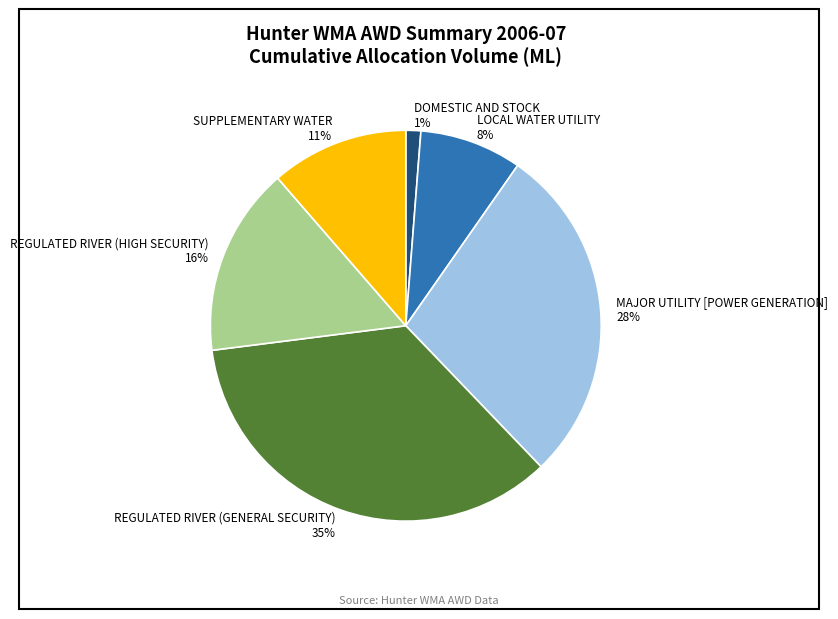

To the nearest percent, what portion does REGULATED RIVER (GENERAL SECURITY) represent?

35%